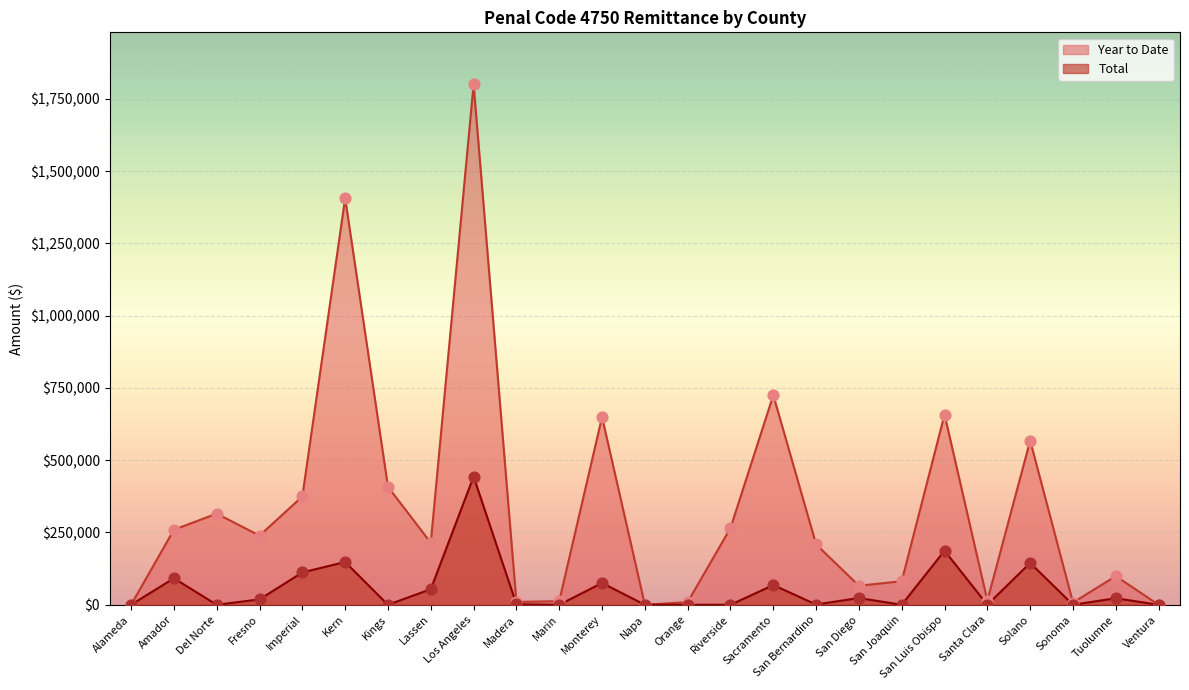

What are all the series names shown in the legend?

Year to Date, Total